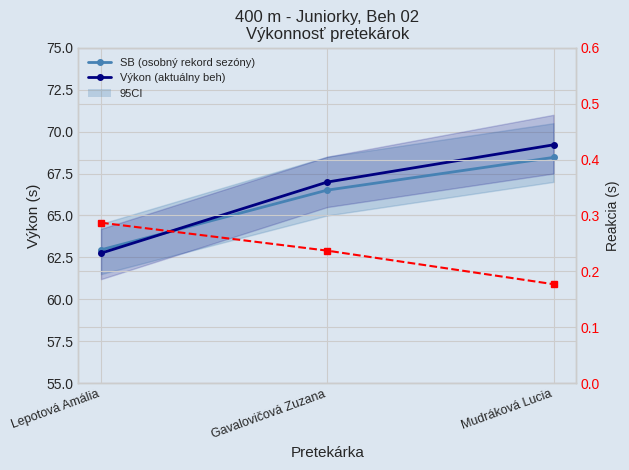

The value of SB (osobný rekord sezóny) at Lepotová Amália is 63.0. True or false?

True